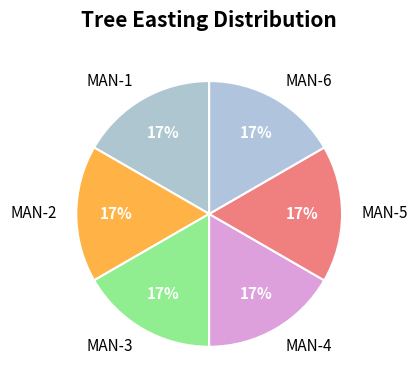

What percentage is the MAN-4 slice, to the nearest percent?

17%